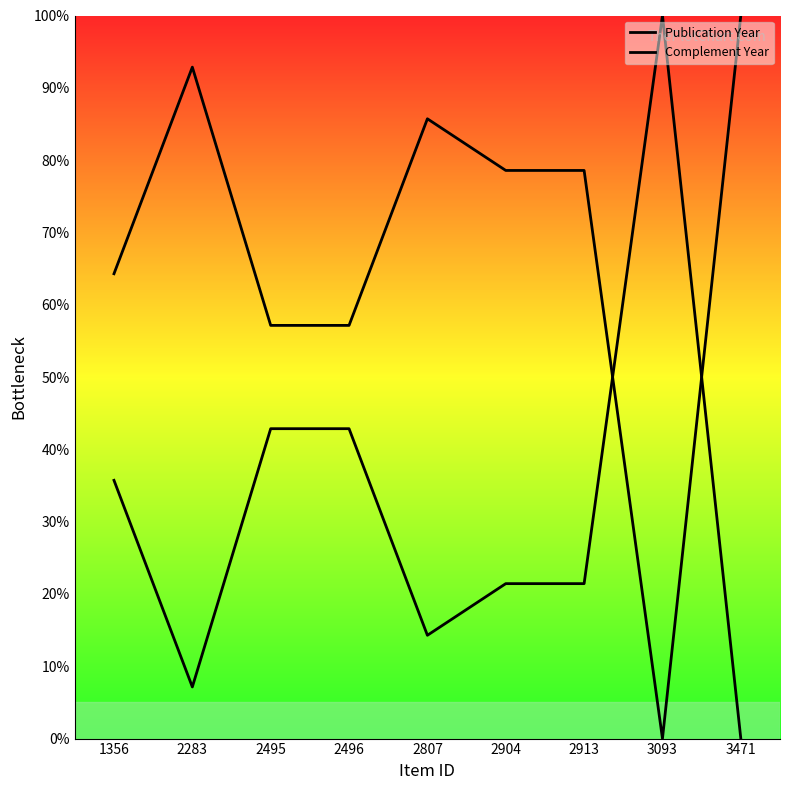

Where is the first local minimum for Complement Year?

2283